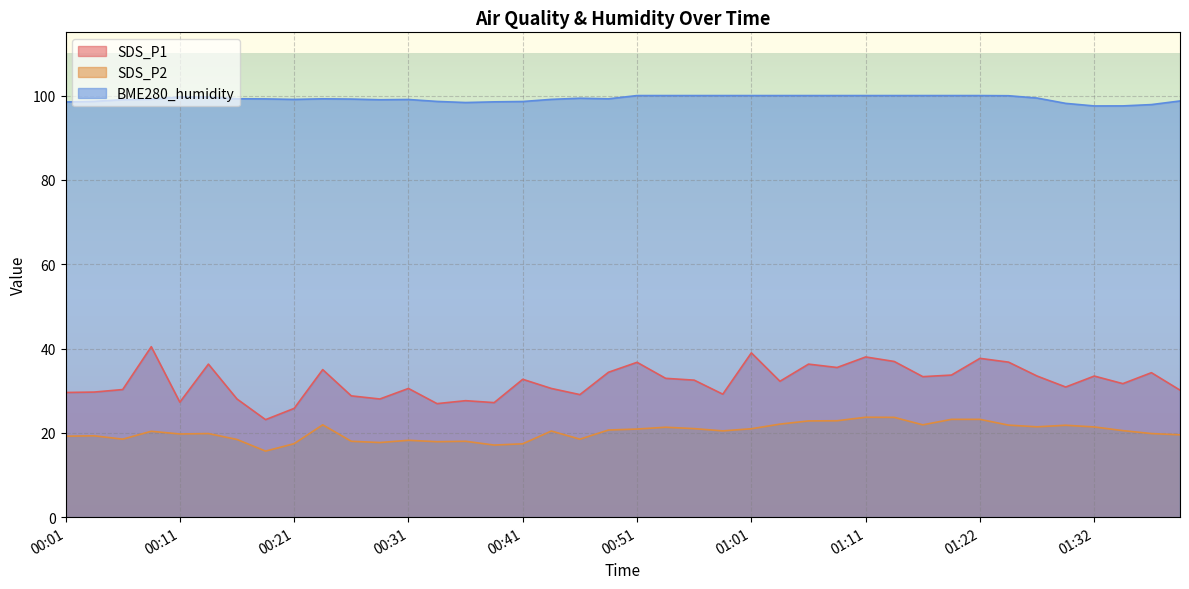

True or false: SDS_P1 and BME280_humidity cross at least once.

False